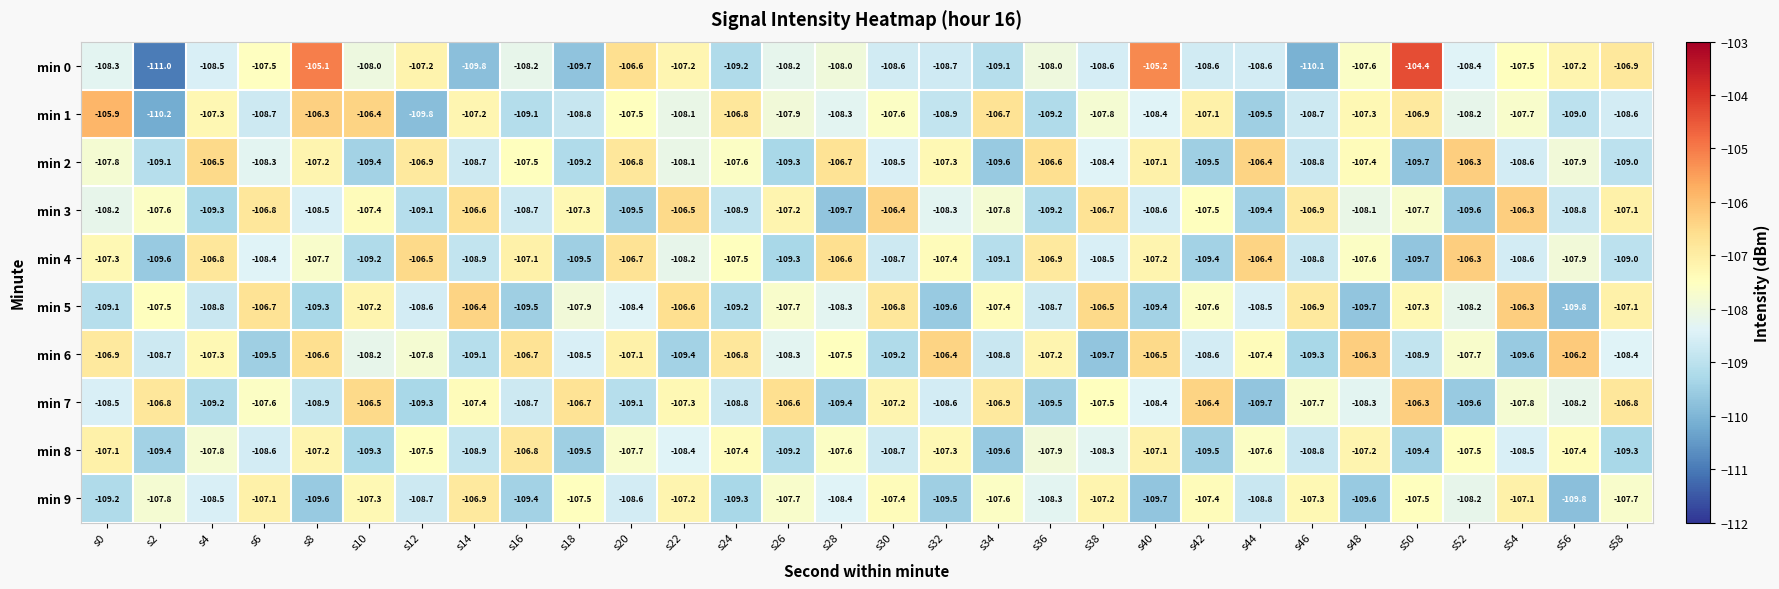

What is the highest value of the min 0 series?

-104.4